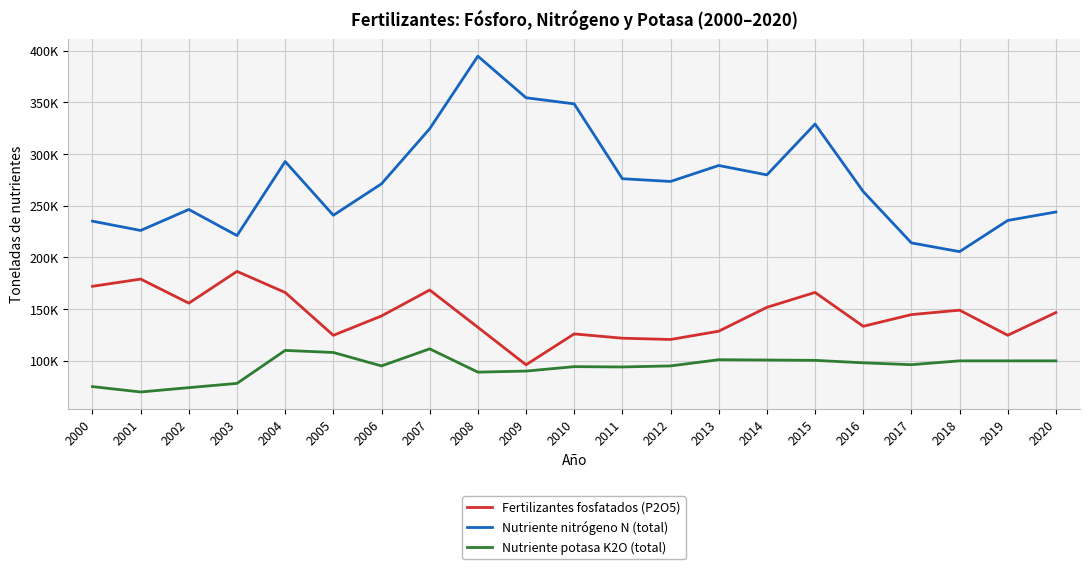

Does the chart have visible grid lines?

Yes